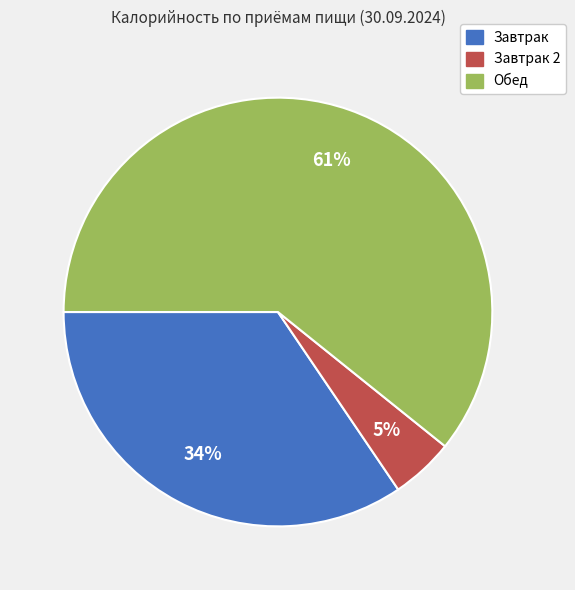

Does any single category account for the majority?

Yes